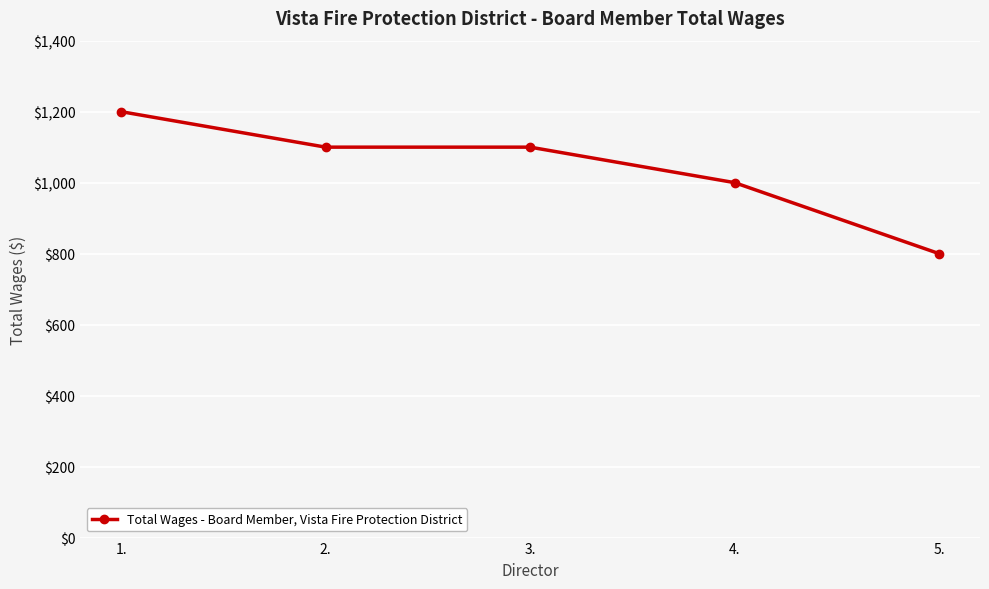

How many distinct data groups are displayed?

1